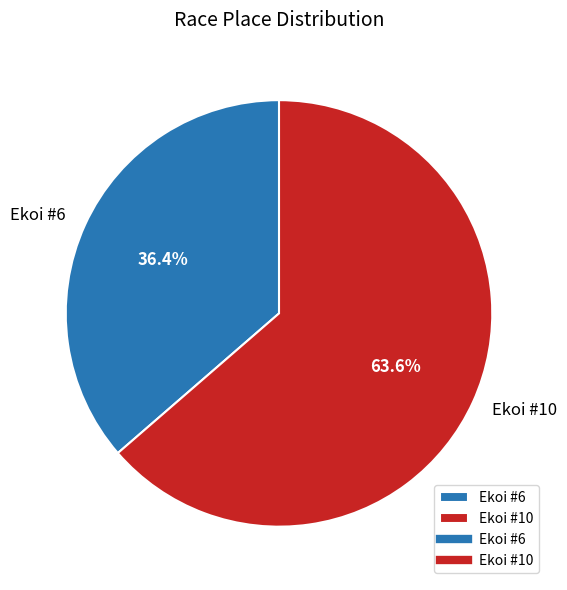

To the nearest percent, what is the average slice percentage?

50%